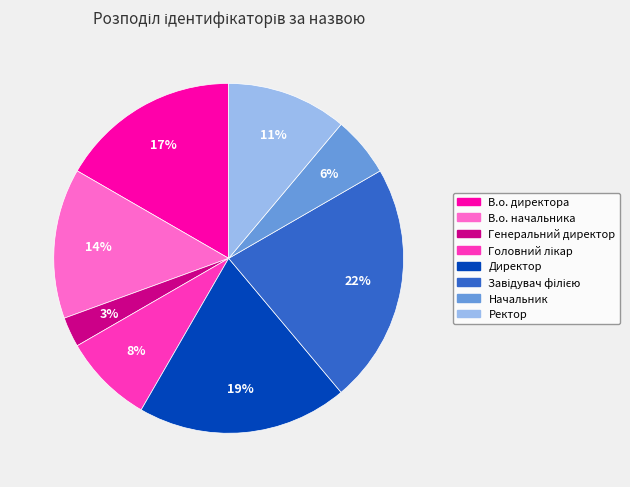

Does В.о. директора represent more than half of the total?

No